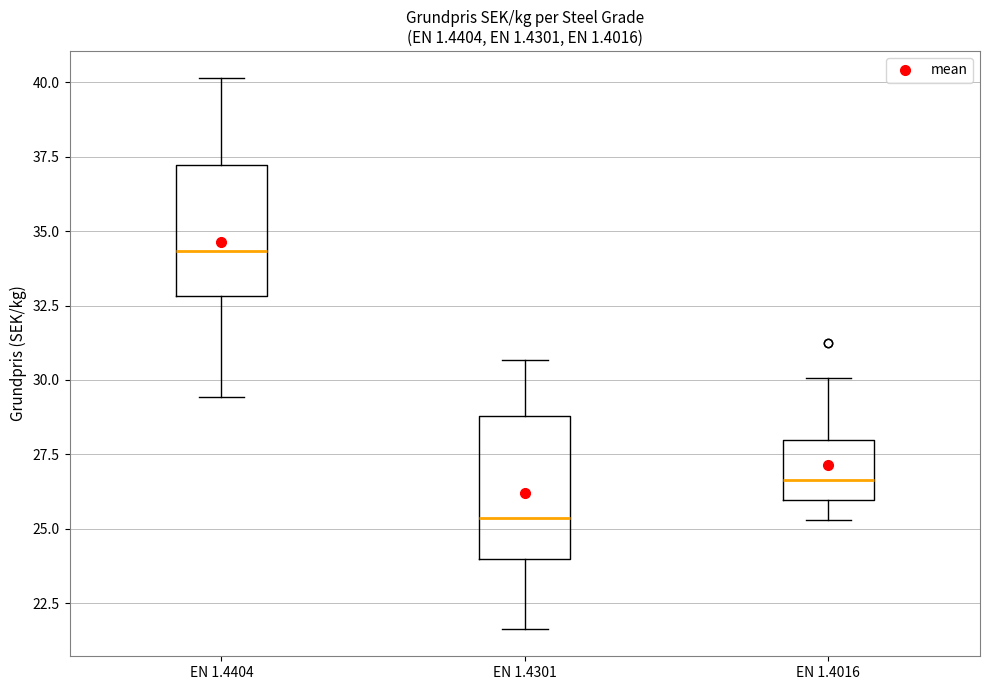

Reading left to right, read every box against the y-axis: the position of its median line, the range the box covers, and the ends of its whiskers. The values are not printed on the chart, so give them approximately, as read against the axis.

EN 1.4404: median 34.5, box 33.0 to 37.0, whiskers 29.5 to 40.0
EN 1.4301: median 25.5, box 24.0 to 29.0, whiskers 21.5 to 30.5
EN 1.4016: median 26.5, box 26.0 to 28.0, whiskers 25.5 to 30.0